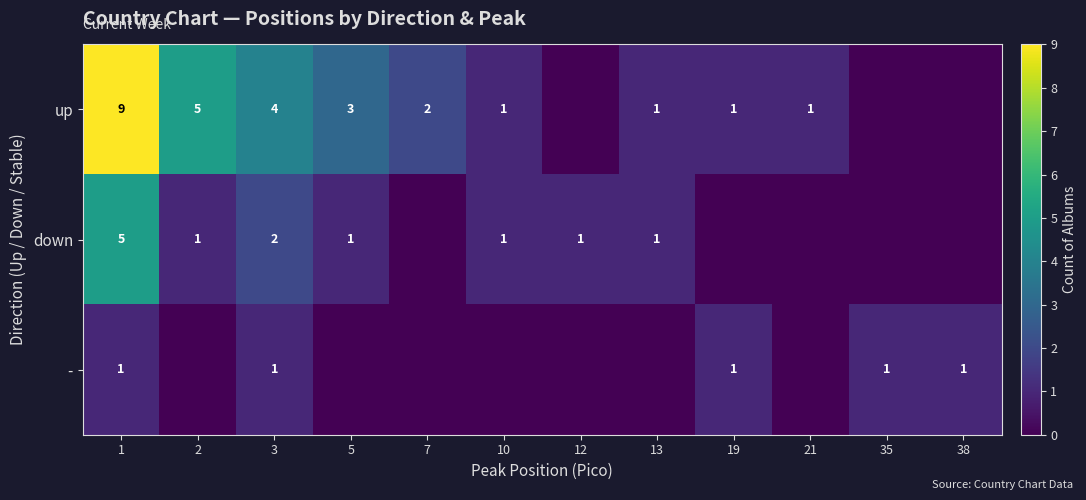

At which category is the sum across all series the highest?

1